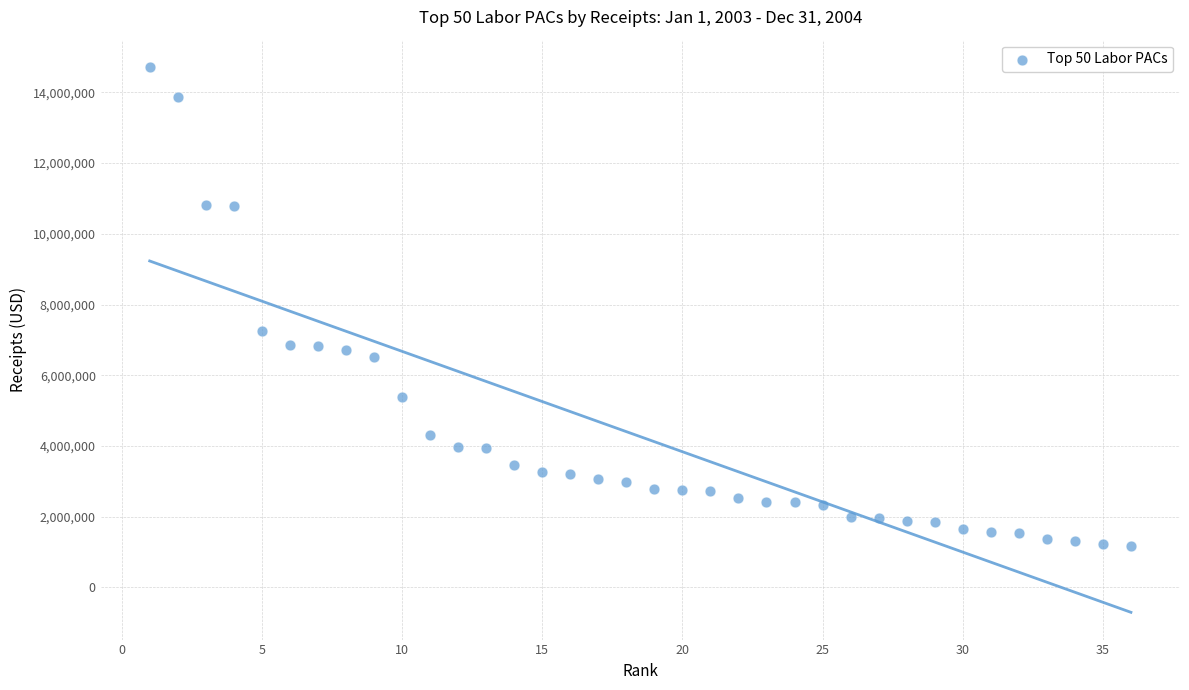

What Y value in the scatter plot is closest to 7947782?

7262998.9